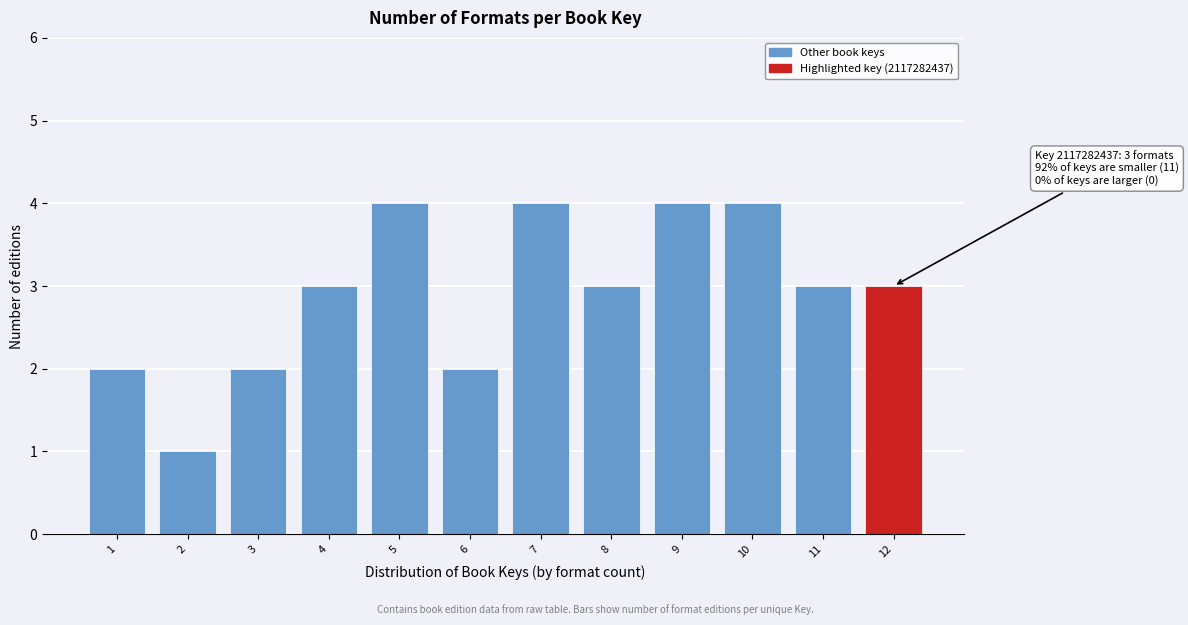

Reading right to left, what are all the values shown in this chart?

3	3	4	4	3	4	2	4	3	2	1	2